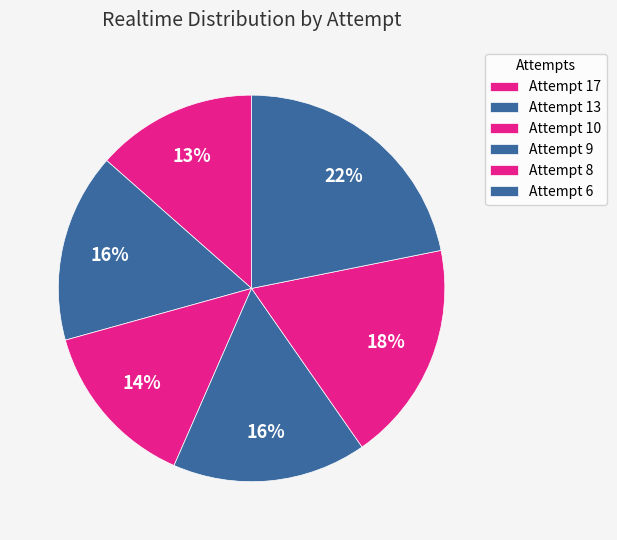

Is there a majority slice in this chart?

No